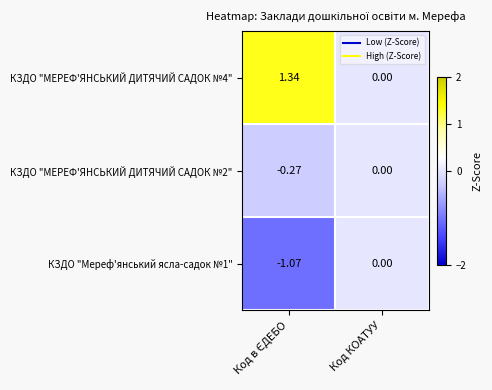

At which label does КЗДО "МЕРЕФ'ЯНСЬКИЙ ДИТЯЧИЙ САДОК №4" reach its minimum?

Код КОАТУУ